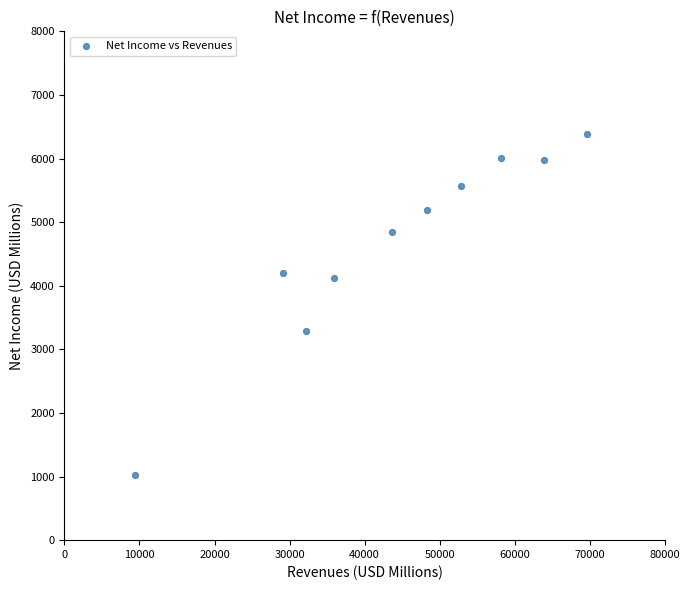

What is the average Y value?

4662.0